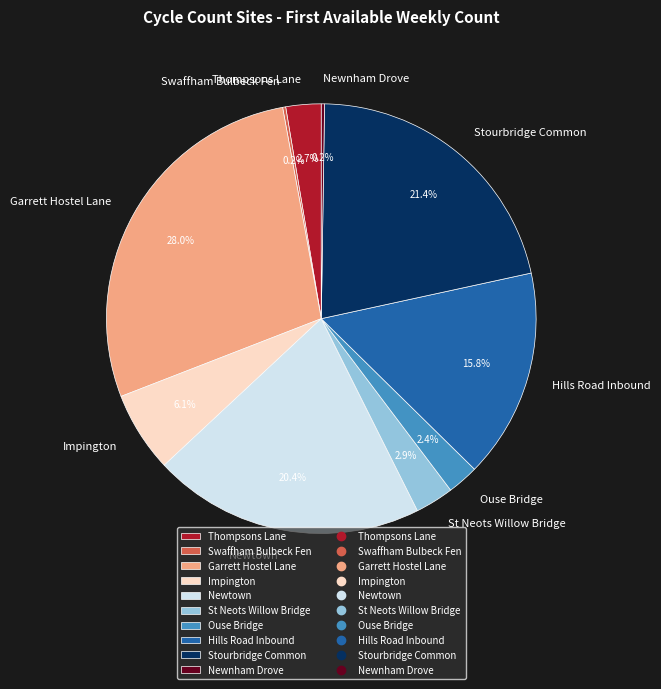

Is there a majority slice in this chart?

No